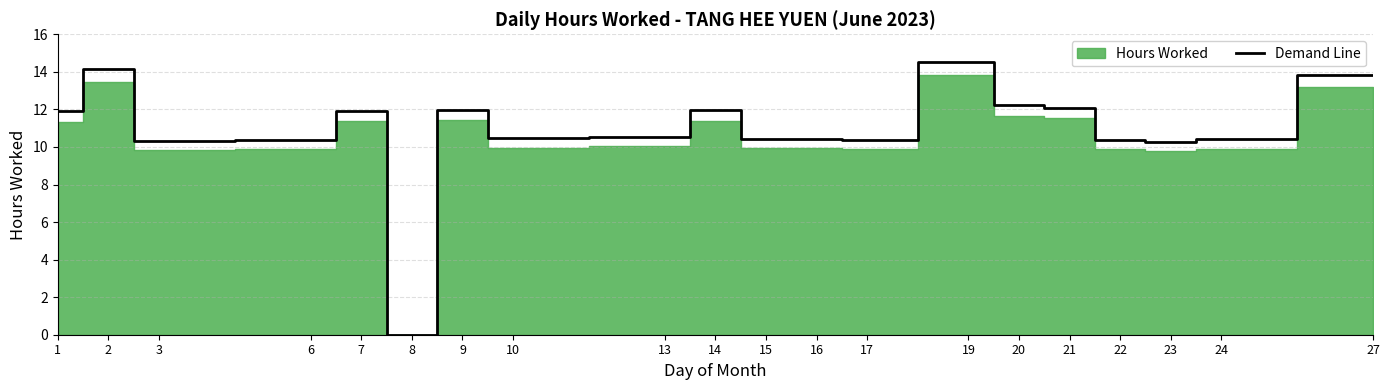

Reading left to right, extract all data points from this chart.

11.9	14.1	10.3	10.4	11.9	0.0	12.0	10.5	10.6	12.0	10.4	10.4	10.4	14.5	12.3	12.1	10.4	10.3	10.4	13.8